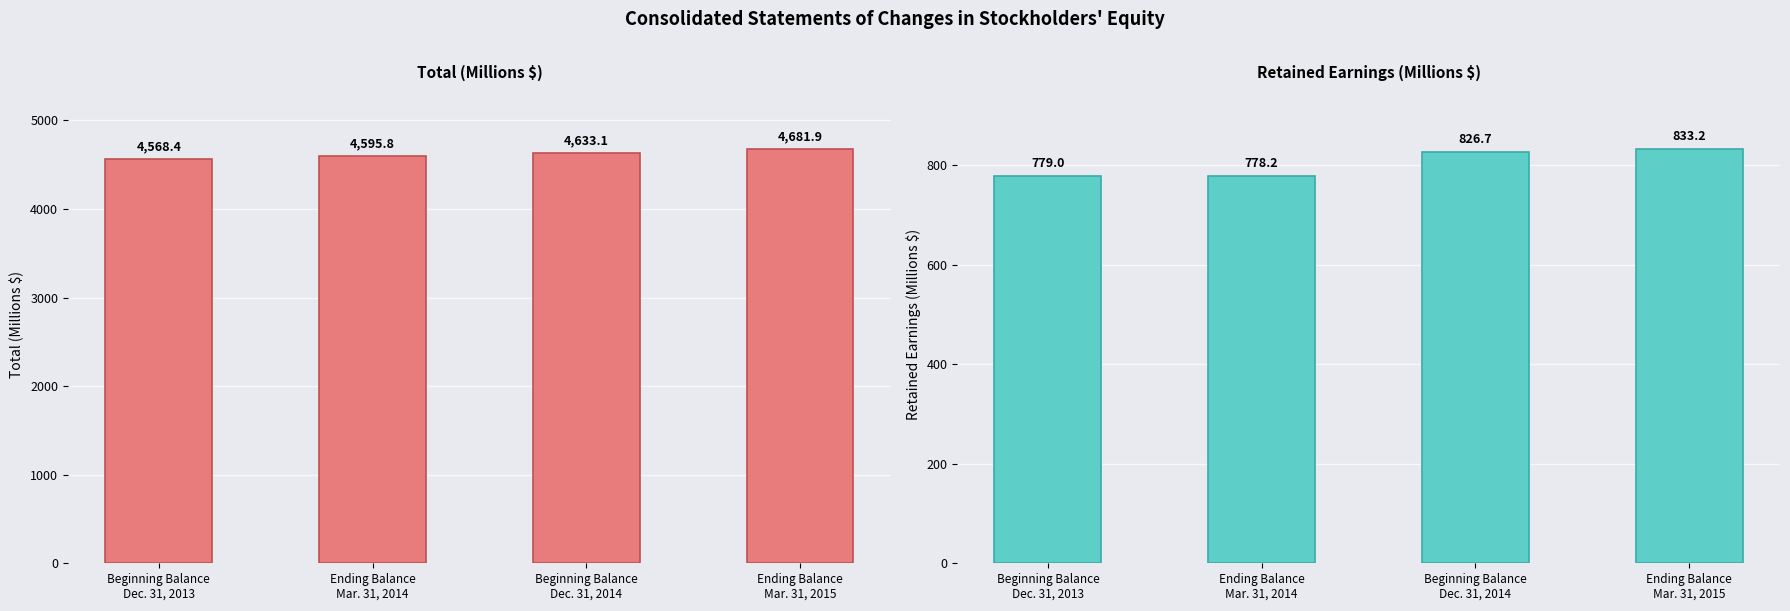

At Beginning Balance
Dec. 31, 2013, list the series in order from largest to smallest.

Total, Retained Earnings [Member]